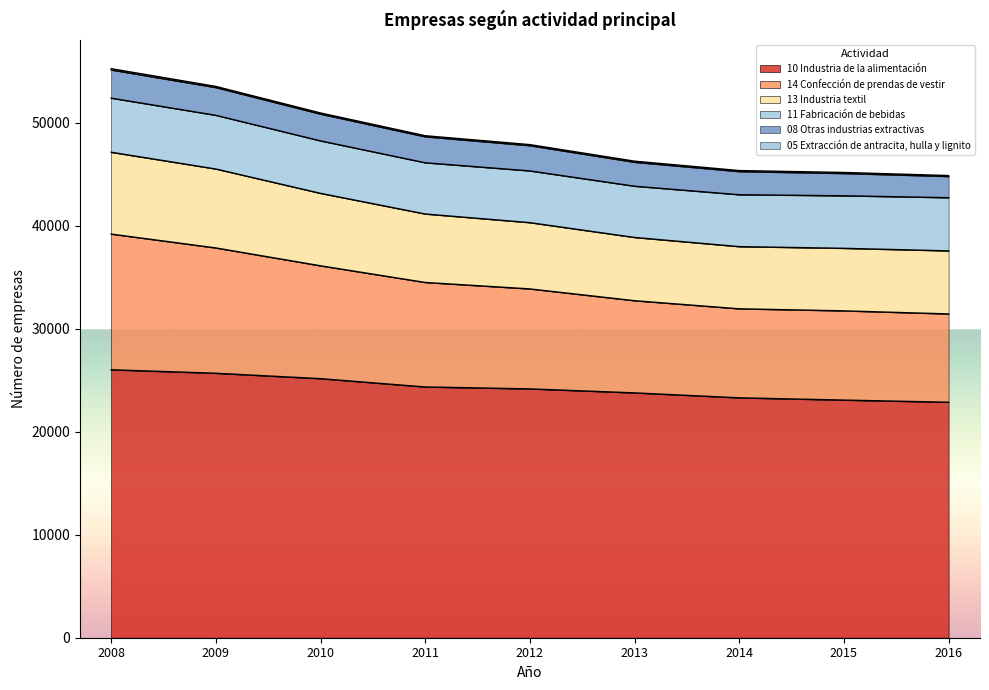

The value of 10 Industria de la alimentación at 2012 is 24171. True or false?

True